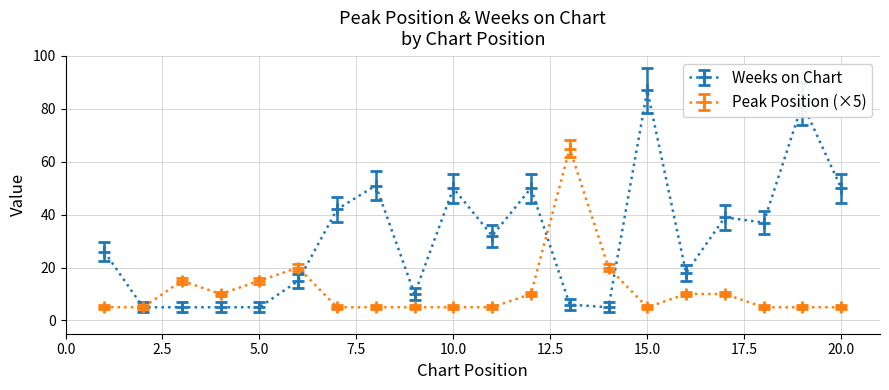

Which series has the largest total across all categories?

Weeks on Chart